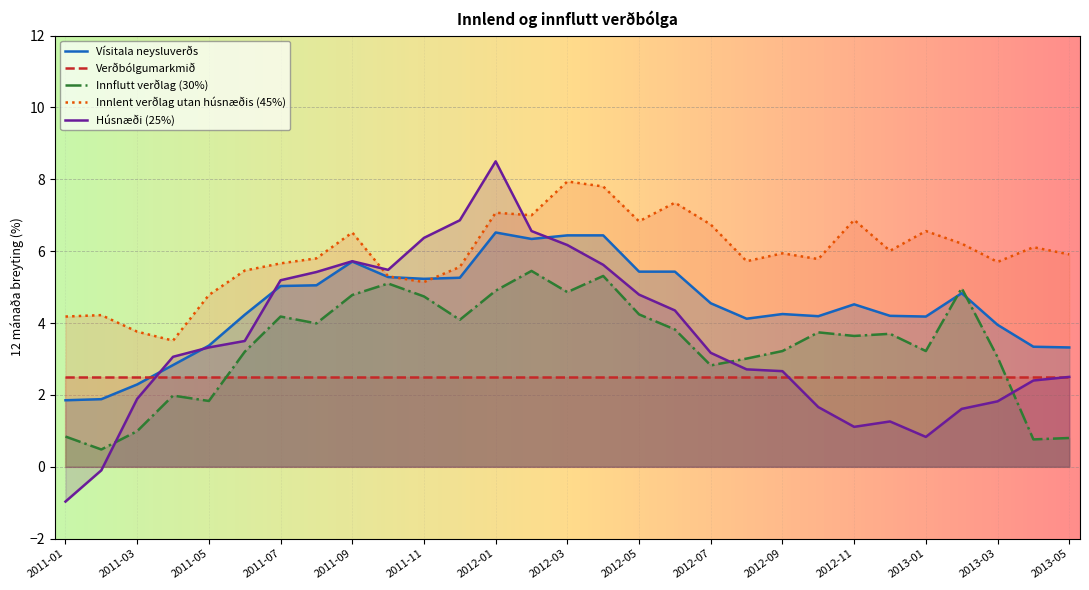

Rank the series by their maximum value, from highest to lowest.

Húsnæði (25%), Innlent verðlag utan húsnæðis (45%), Vísitala neysluverðs, Innflutt verðlag (30%), Verðbólgumarkmið